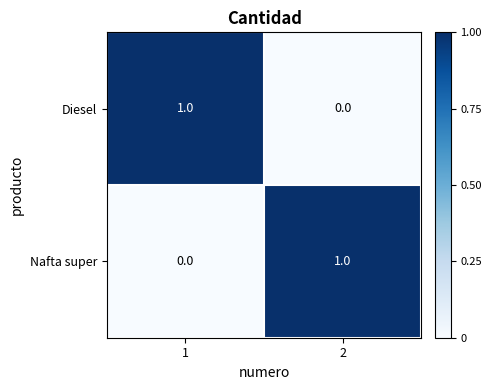

Rank the series at 1 from highest to lowest value.

Diesel, Nafta super